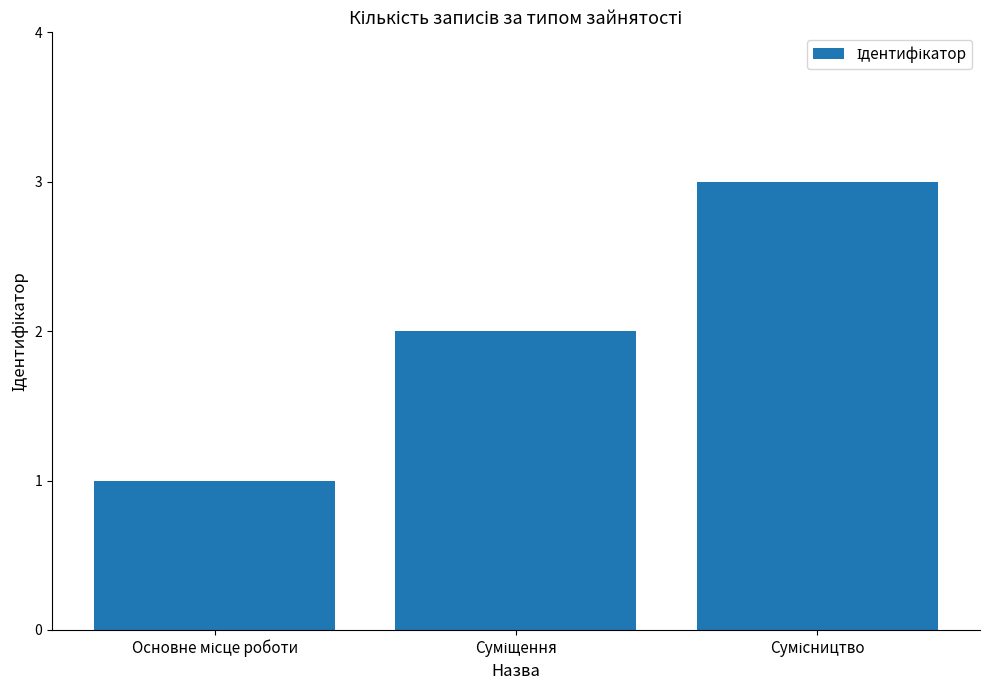

What is the greatest value displayed?

3